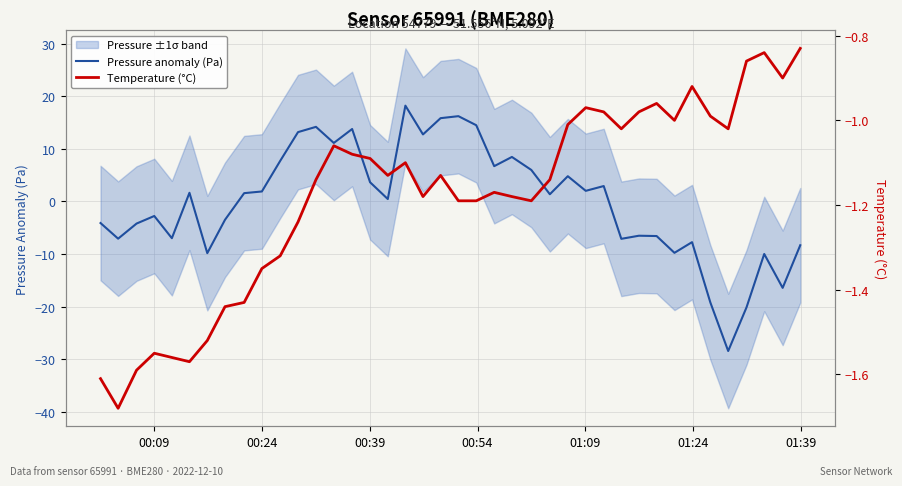

Does the chart display data point markers on the line(s)?

No